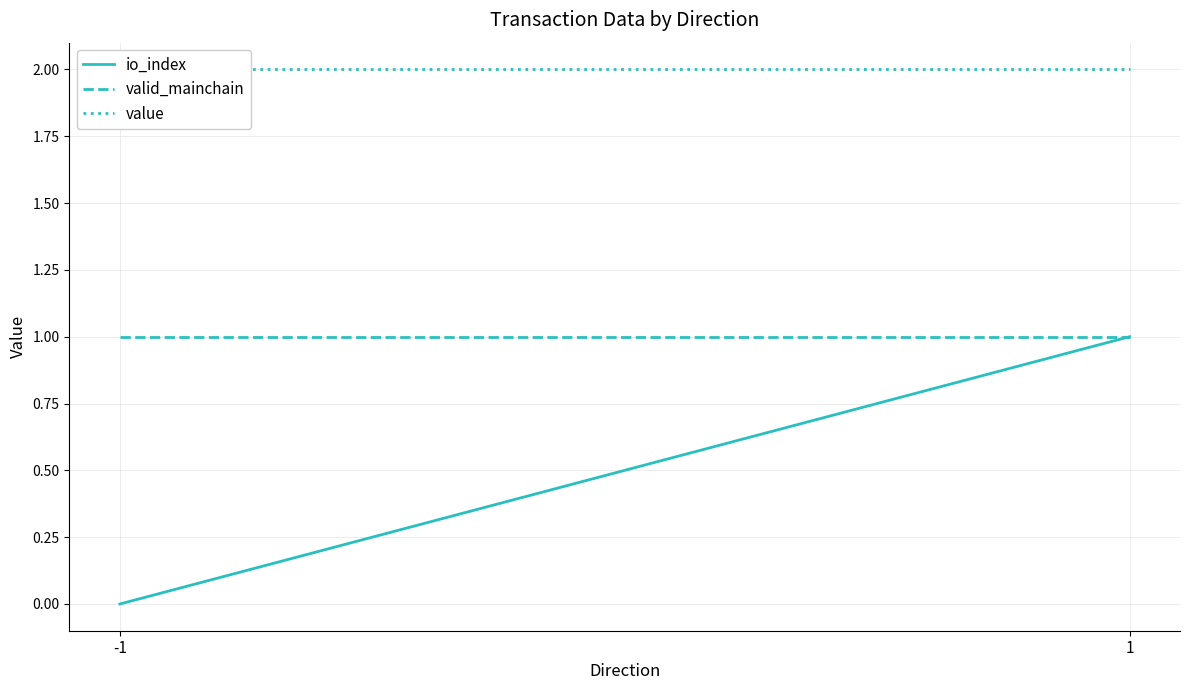

Reading left to right, extract all data points from this chart.

io_index: -1=0.0	1=1.0
valid_mainchain: -1=1.0	1=1.0
value: -1=2.0	1=2.0